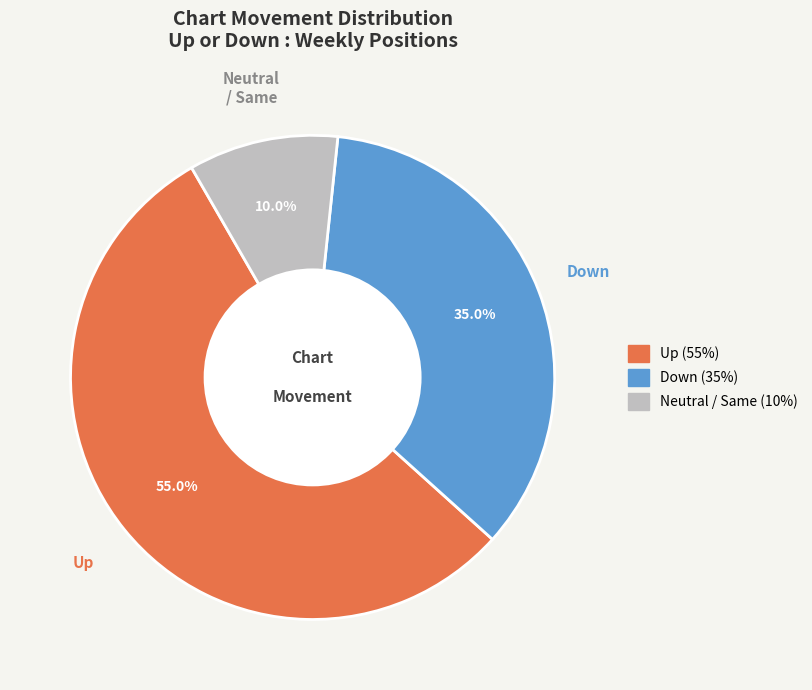

Is there a majority slice in this chart?

Yes